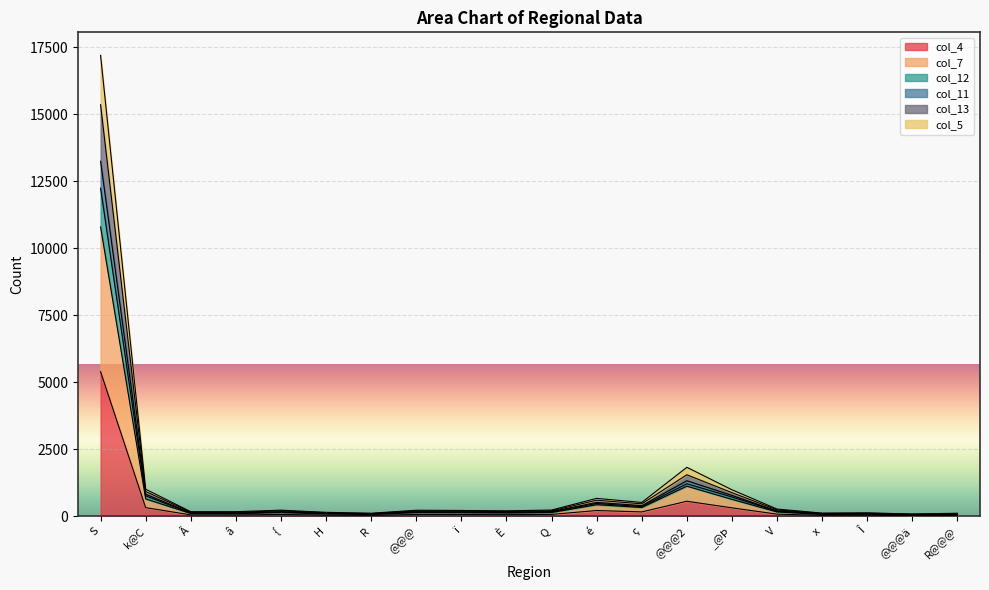

What is the value of the col_4 point at the 1st from the left?

5400